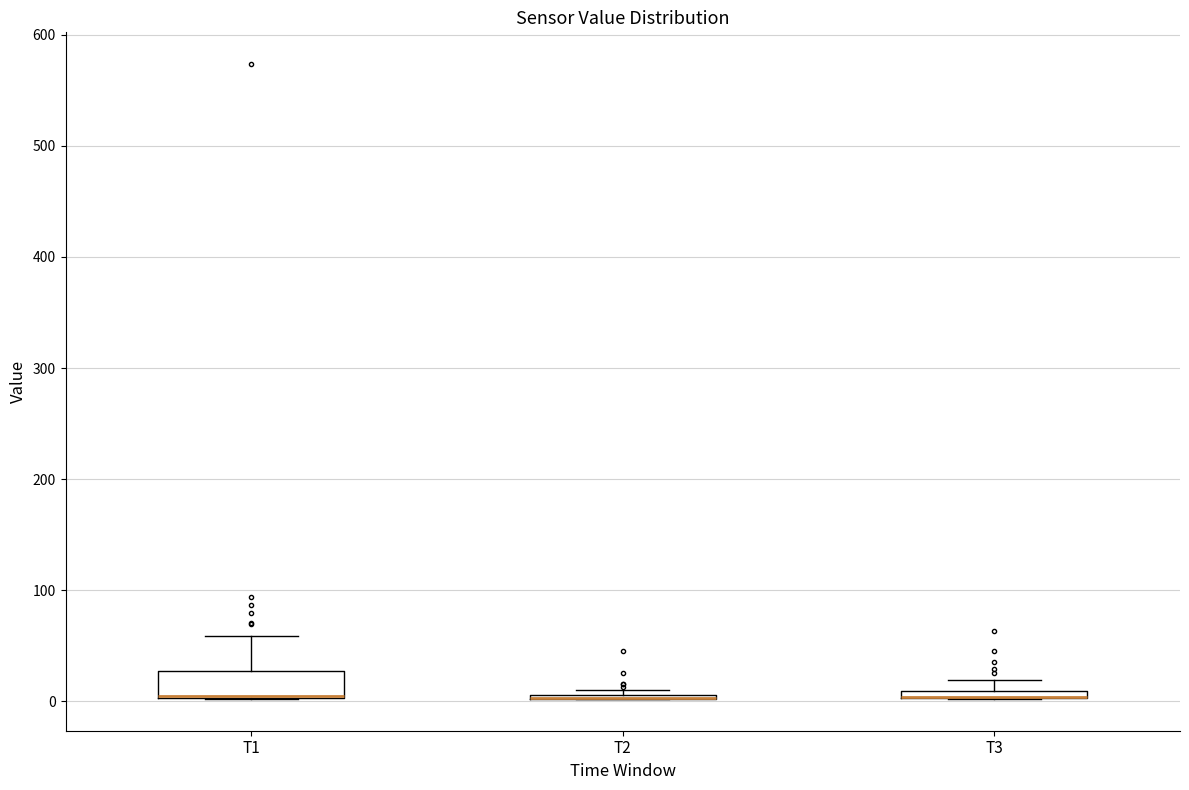

Which box is the tallest, from its lower edge to its upper edge?

T1